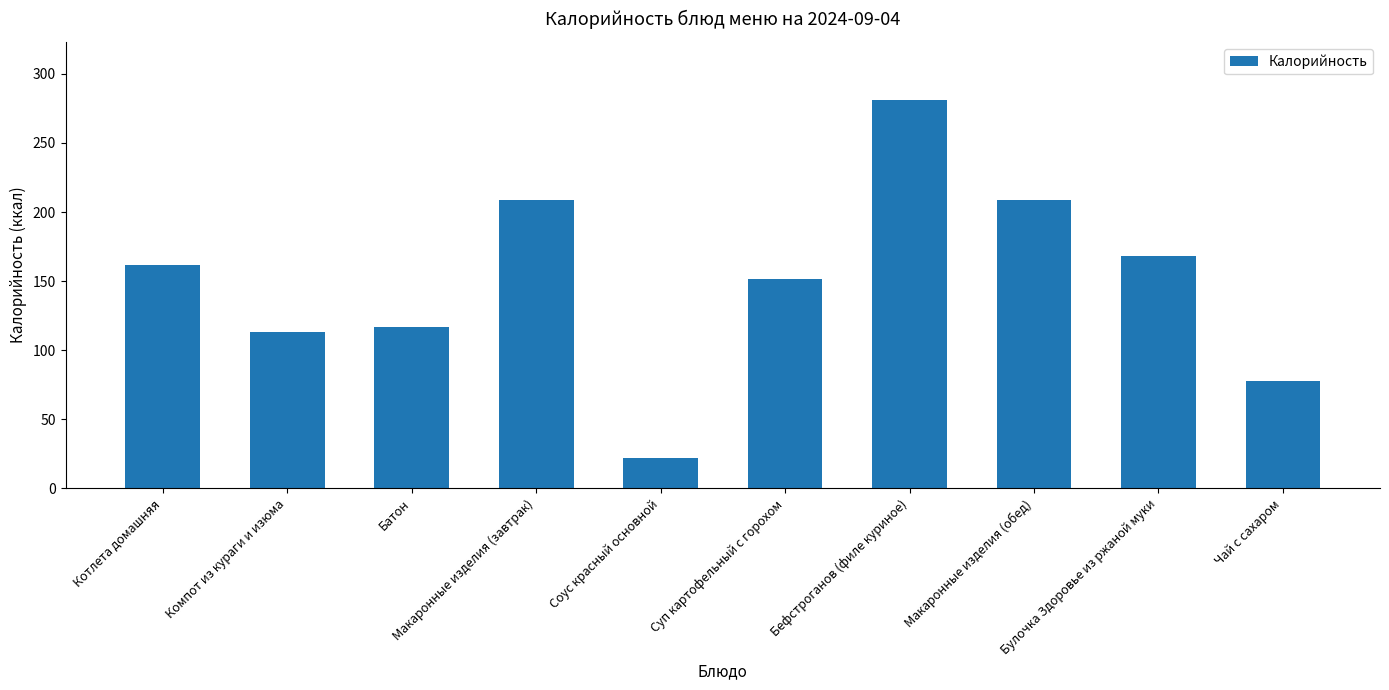

What is the approximate value at Макаронные изделия (обед)?

208.9